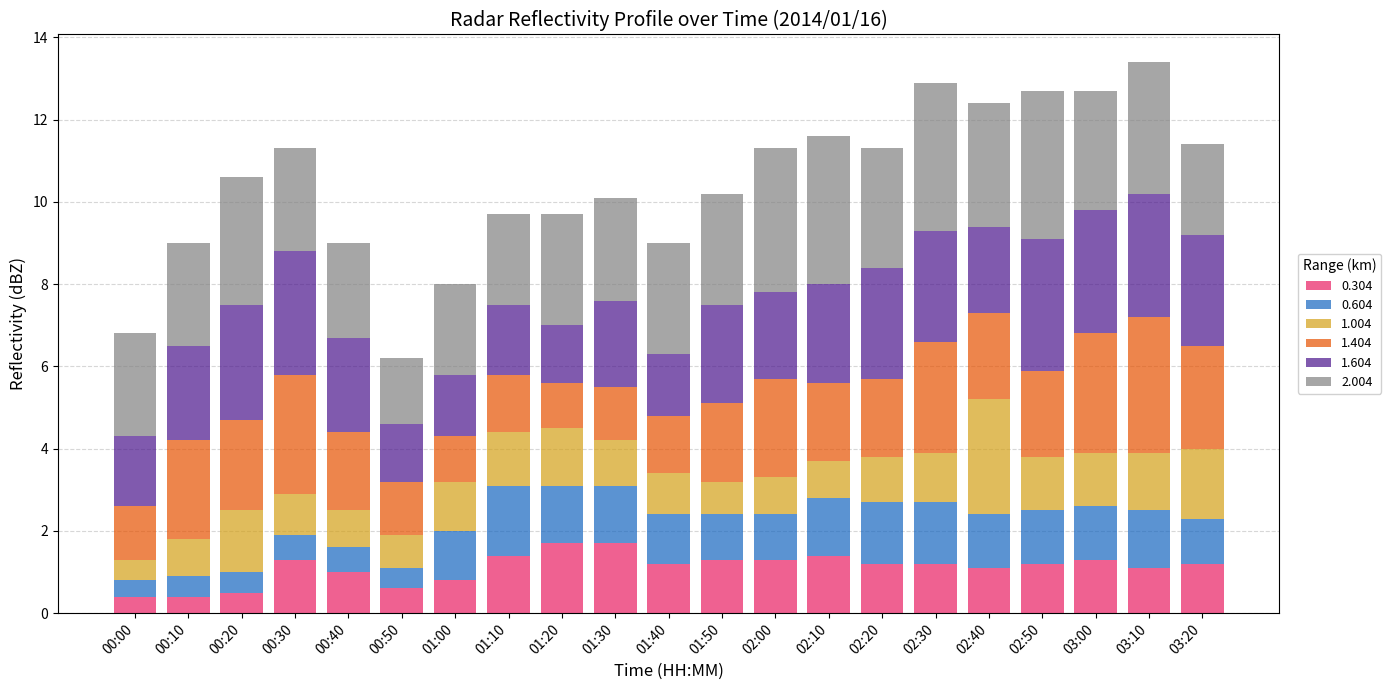

Does the chart contain stacked bars?

Yes